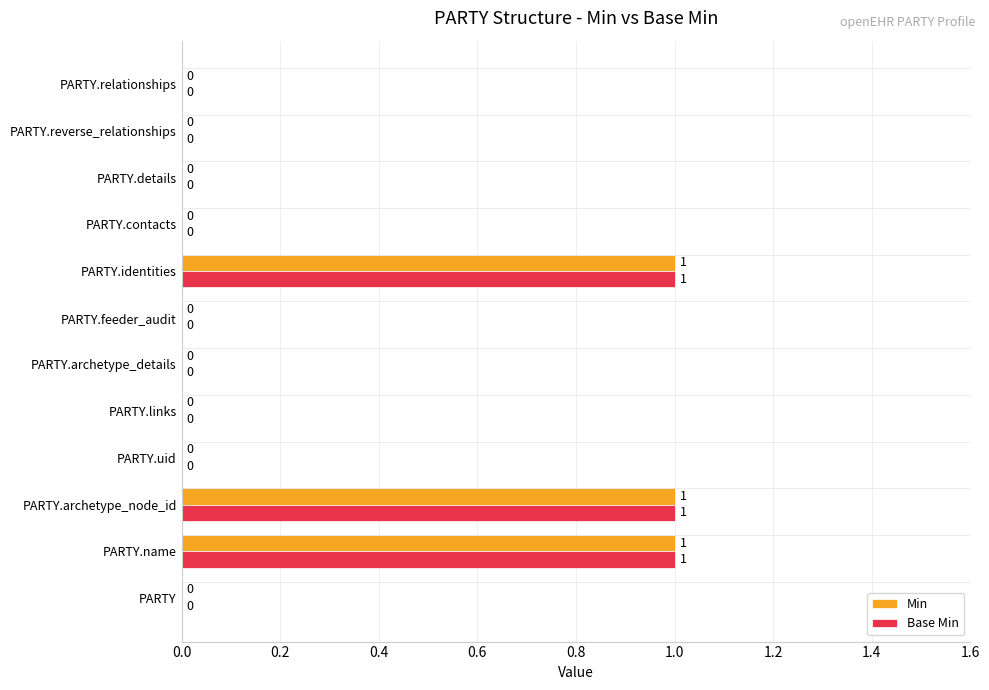

Is the value of Min at PARTY.archetype_details greater than the value of Base Min at PARTY.name?

No